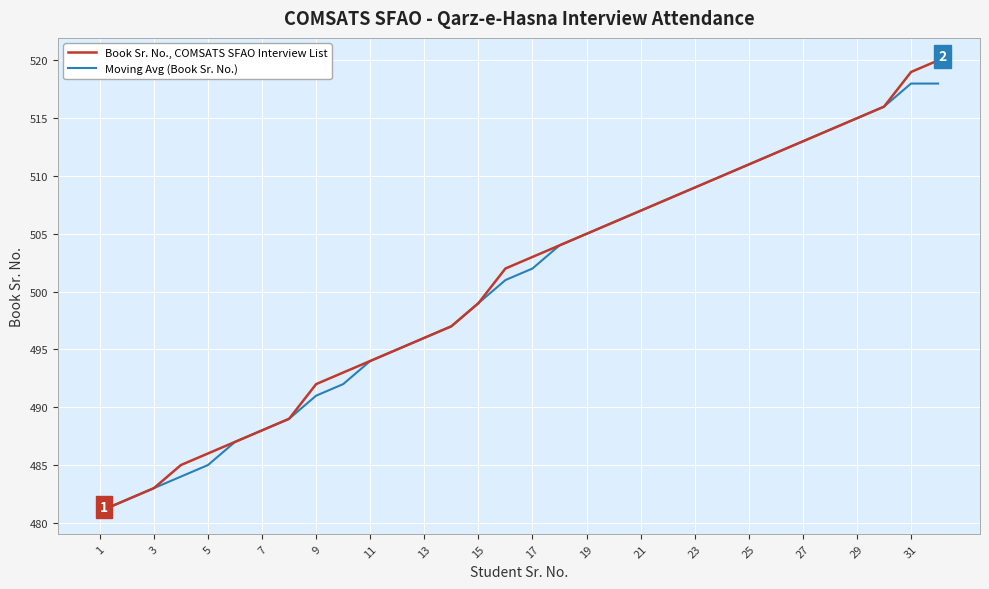

Count the number of data series in this chart.

2